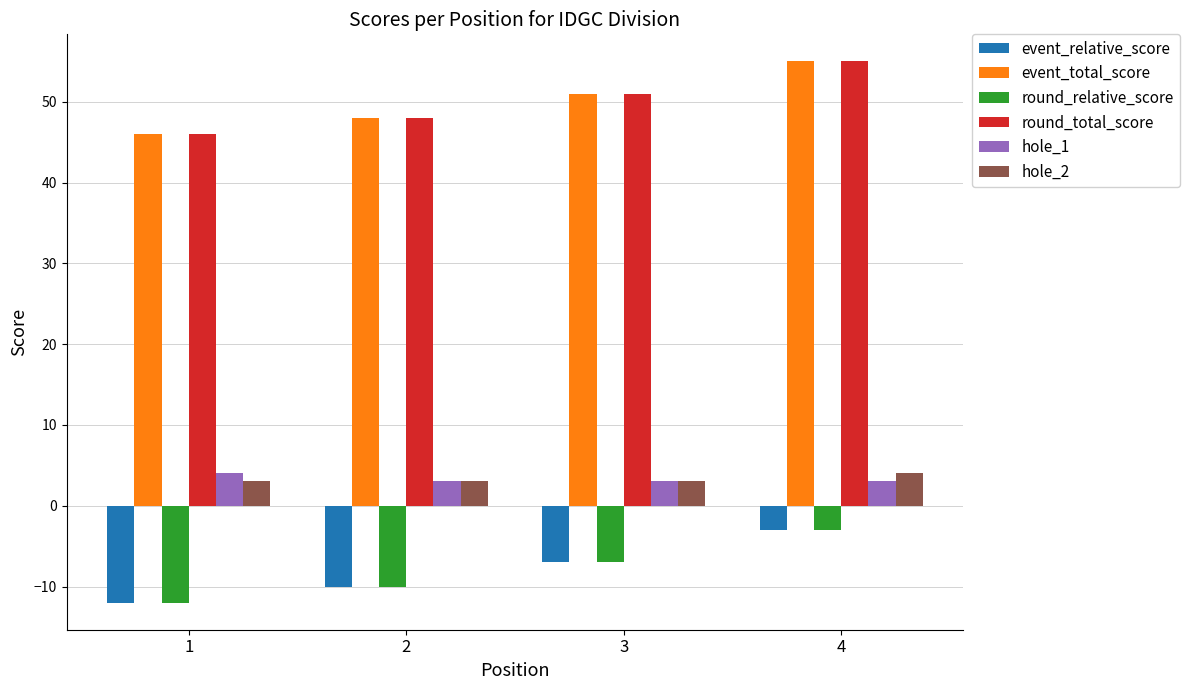

What are all the series names shown in the legend?

event_relative_score, event_total_score, round_relative_score, round_total_score, hole_1, hole_2